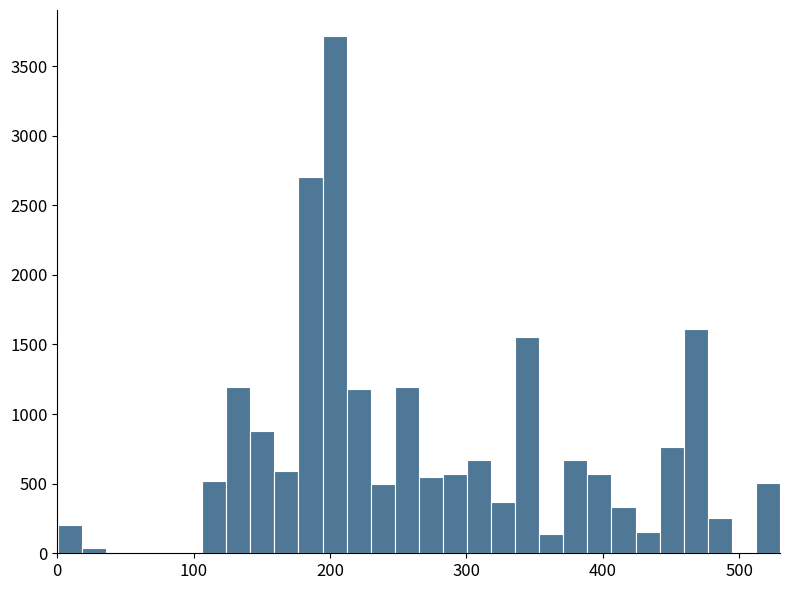

Read against the x-axis, roughly where is the centre of the tallest bar?

200